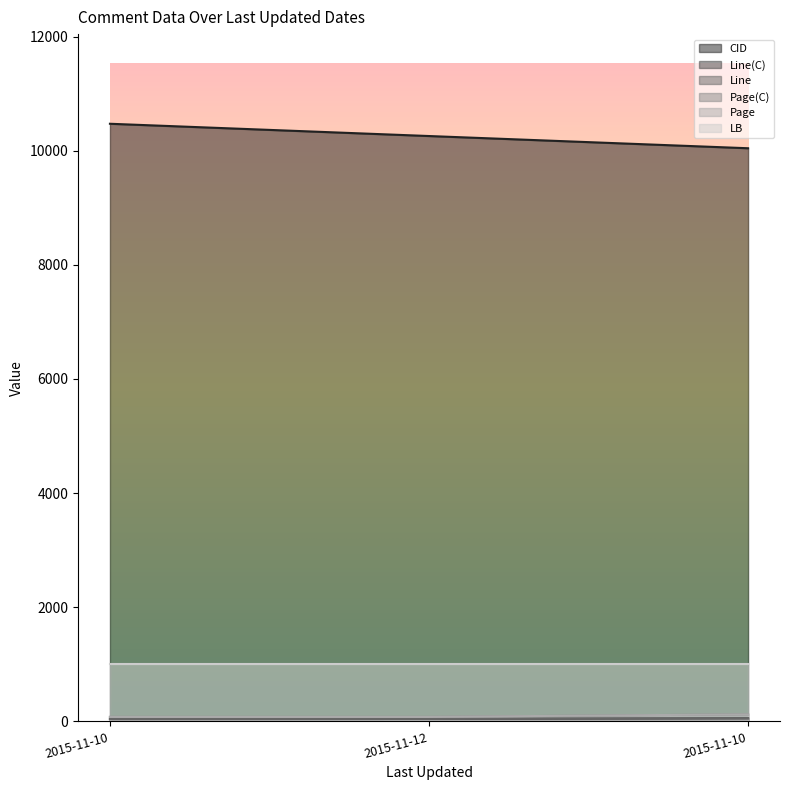

What is the maximum value shown in the chart?

10472